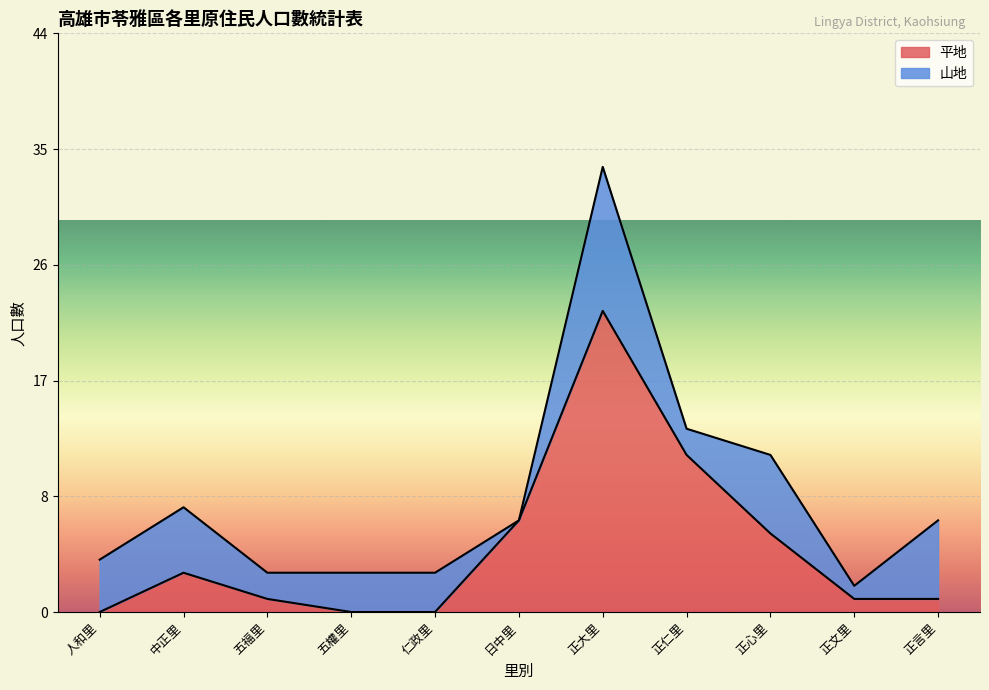

Is it true that the value at 正言里 is 1?

True